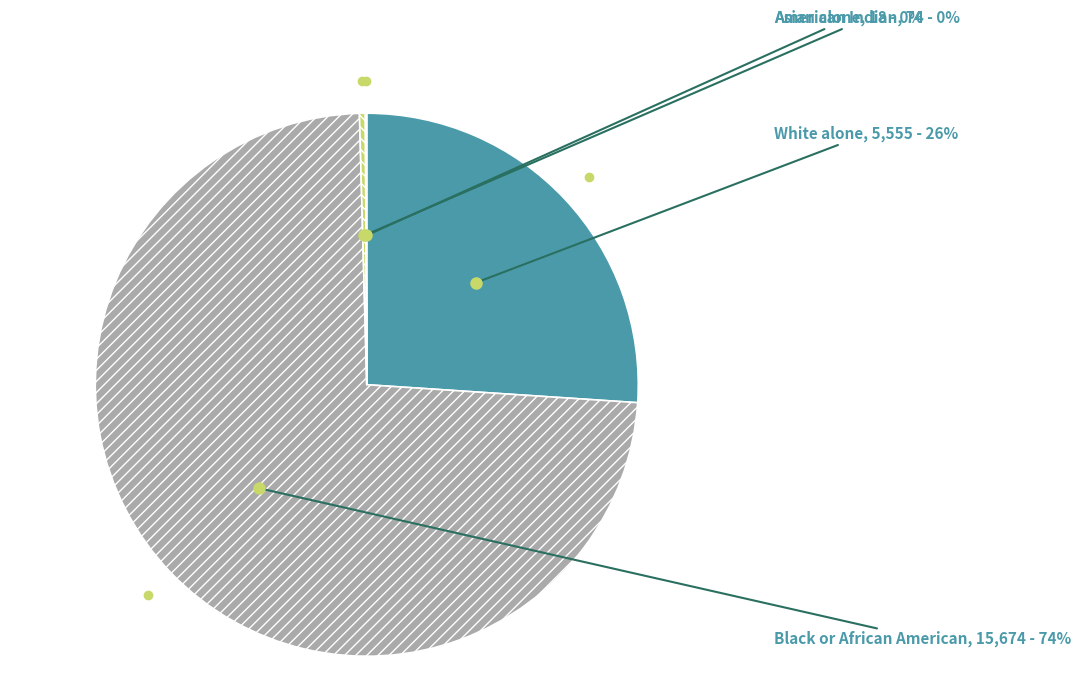

Is there any slice that represents more than half of the pie?

Yes